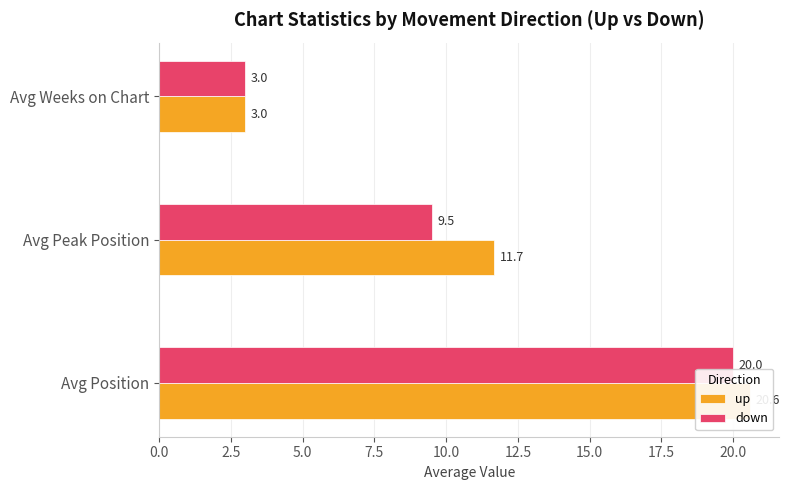

How many distinct data groups are displayed?

2